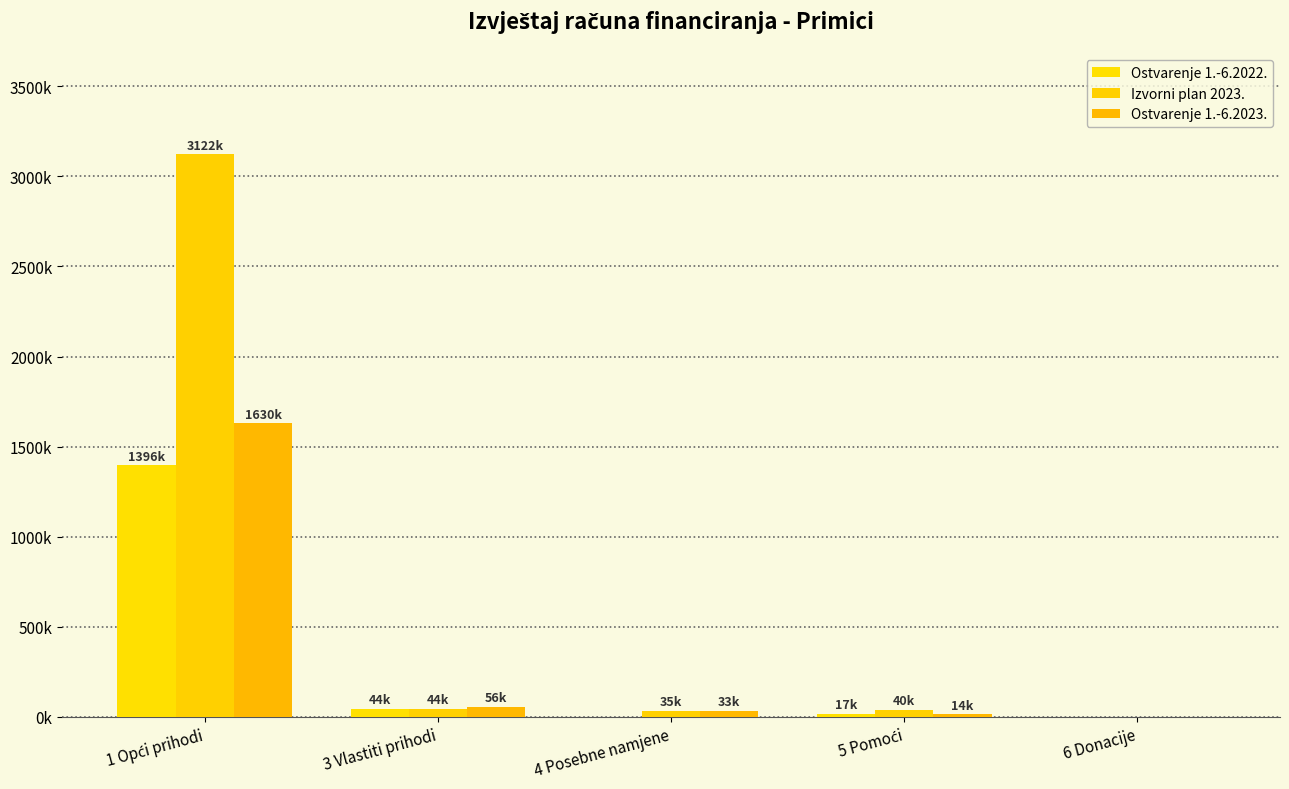

Does the chart contain stacked bars?

No